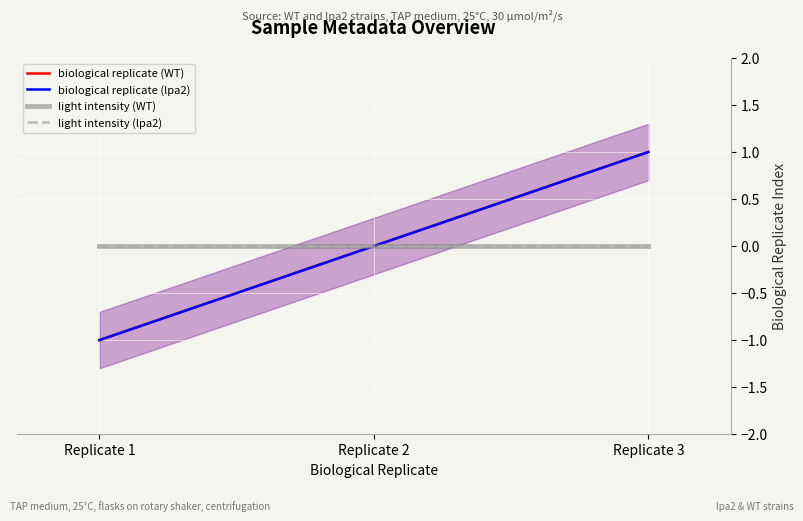

At Replicate 2, list the series in order from largest to smallest.

biological replicate (WT), biological replicate (lpa2), light intensity (WT), light intensity (lpa2)